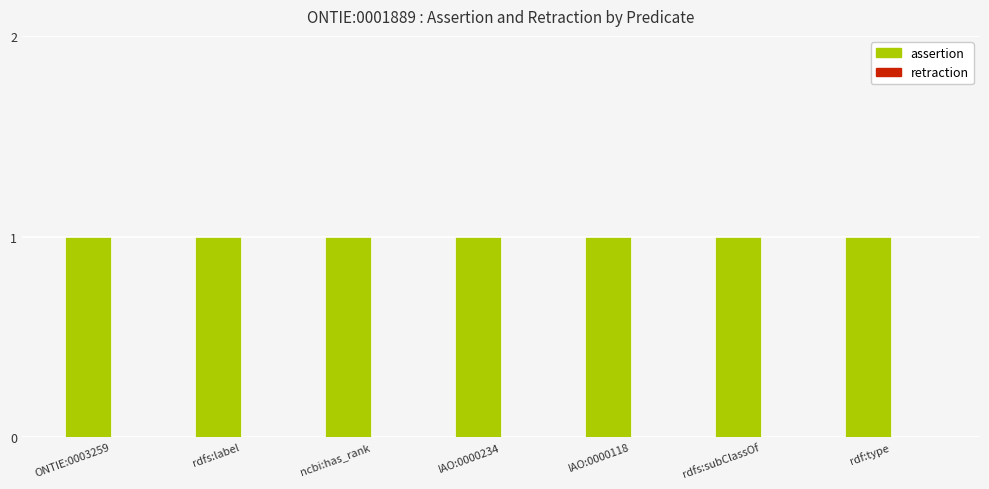

Does the chart contain stacked bars?

No